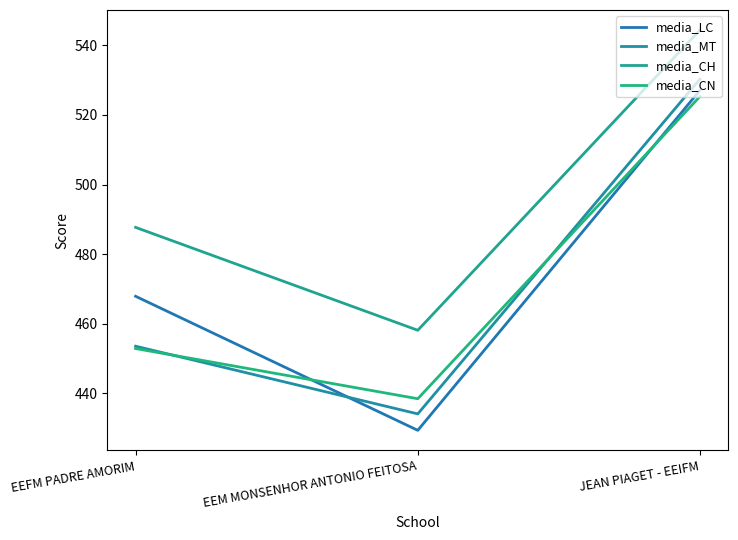

What are all the series names shown in the legend?

media_LC, media_MT, media_CH, media_CN